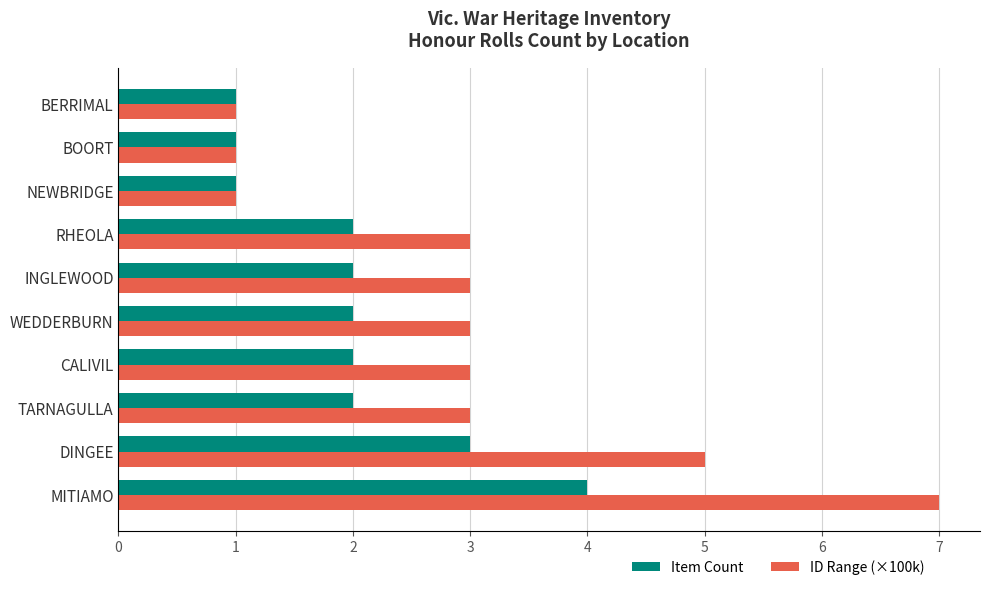

The ID Range (×100k) series shows 7 at DINGEE. True or false?

False